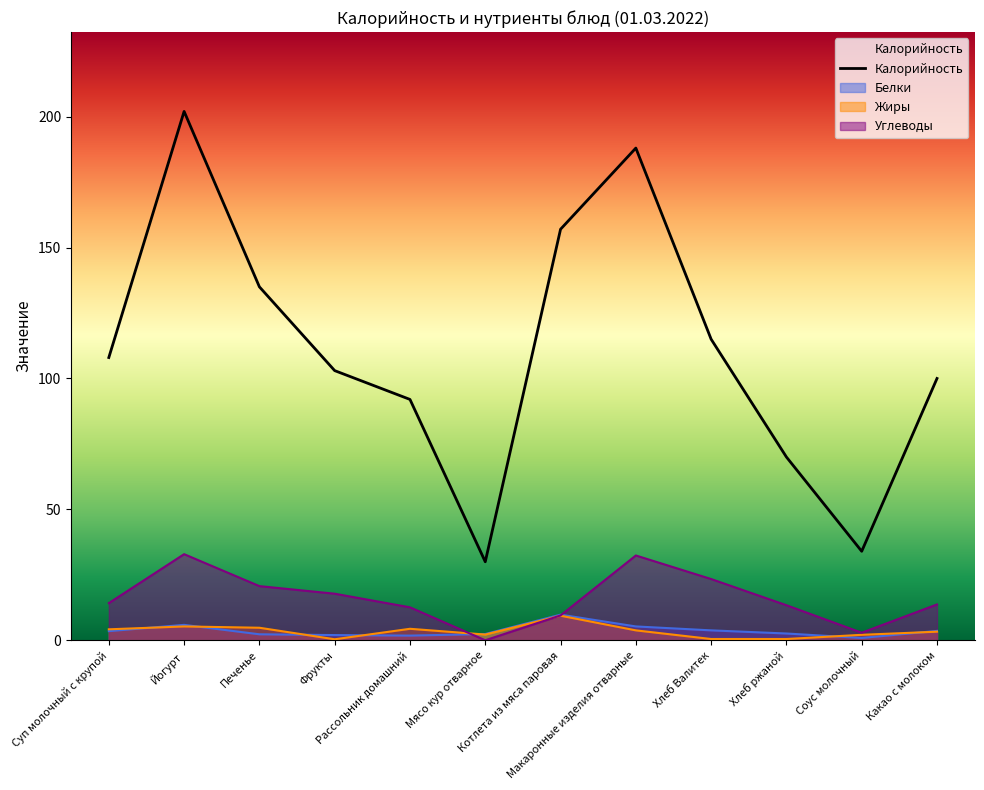

True or false: Калорийность and Углеводы cross at least once.

False